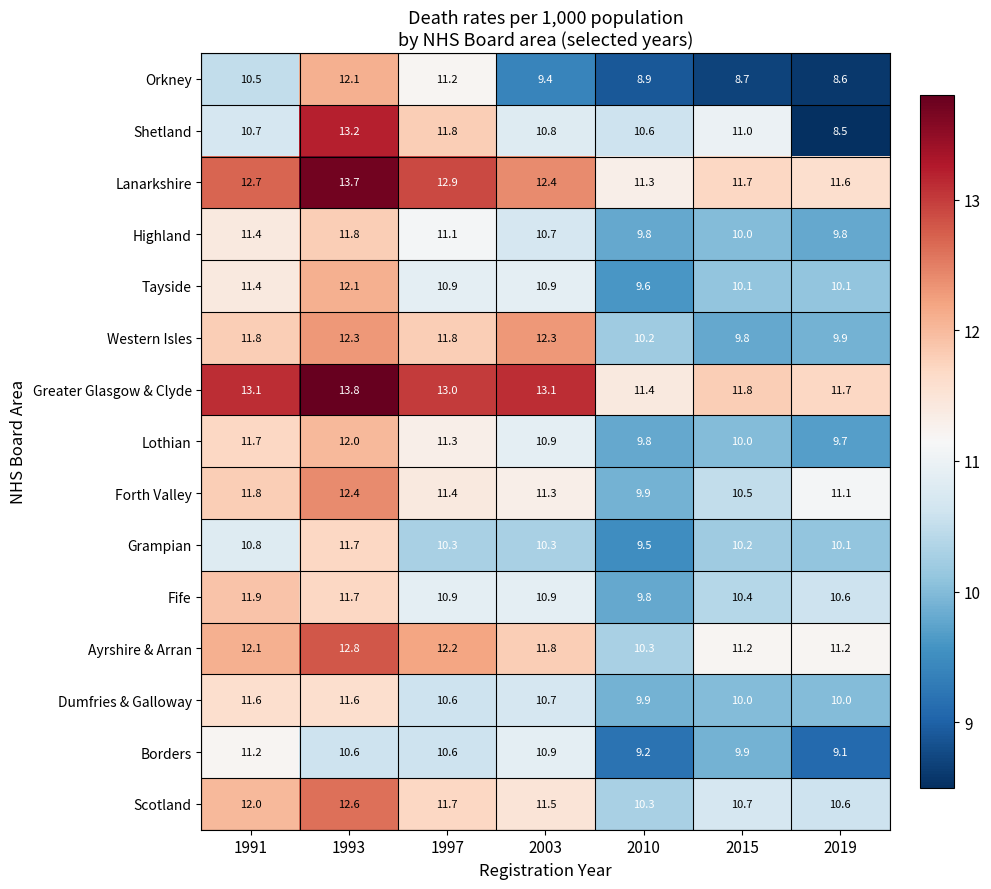

What is the total value across all series at 1993?

184.4